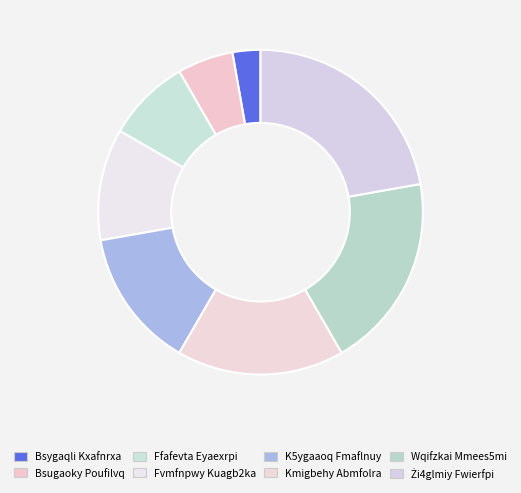

What portion of the pie excludes Bsugaoky Poufilvq?

94.4%